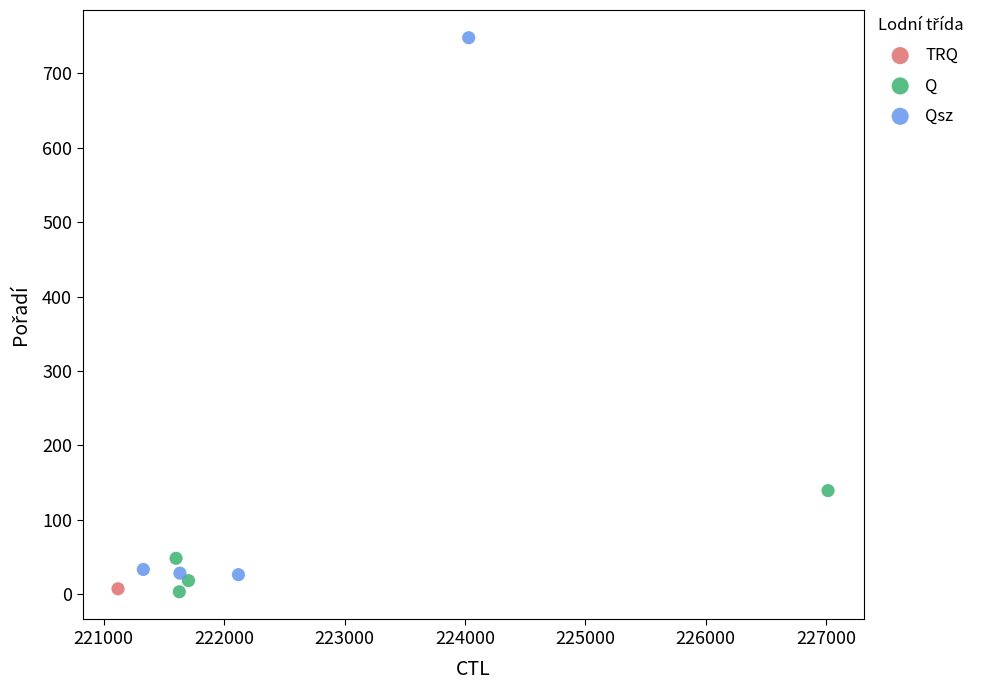

What are all the series names shown in the legend?

TRQ, Q, Qsz